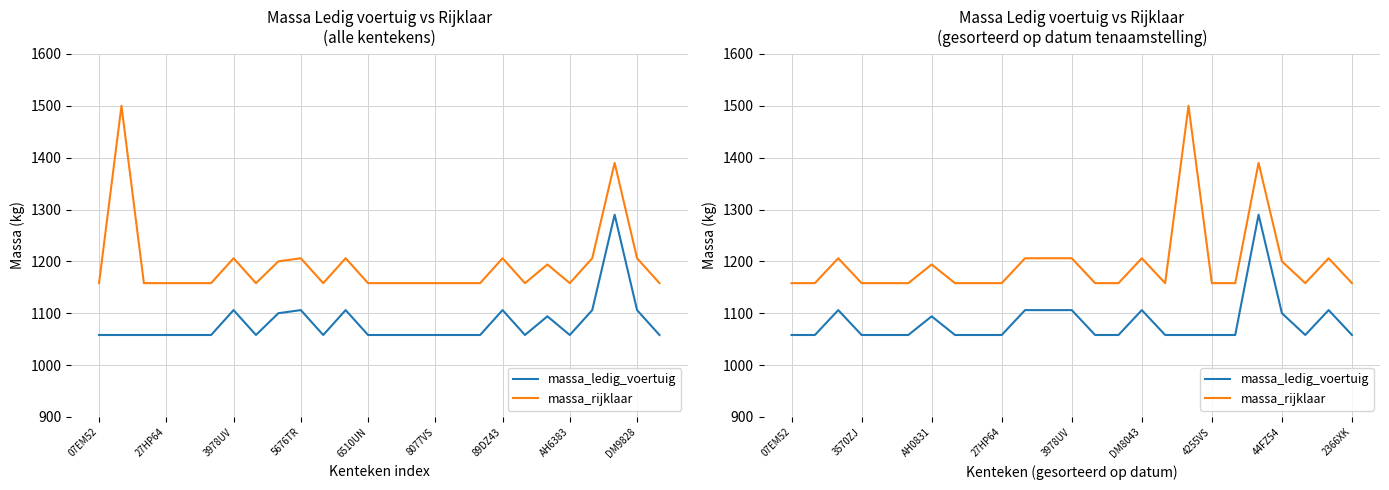

Is it true that massa_rijklaar equals 235 at 14?

False